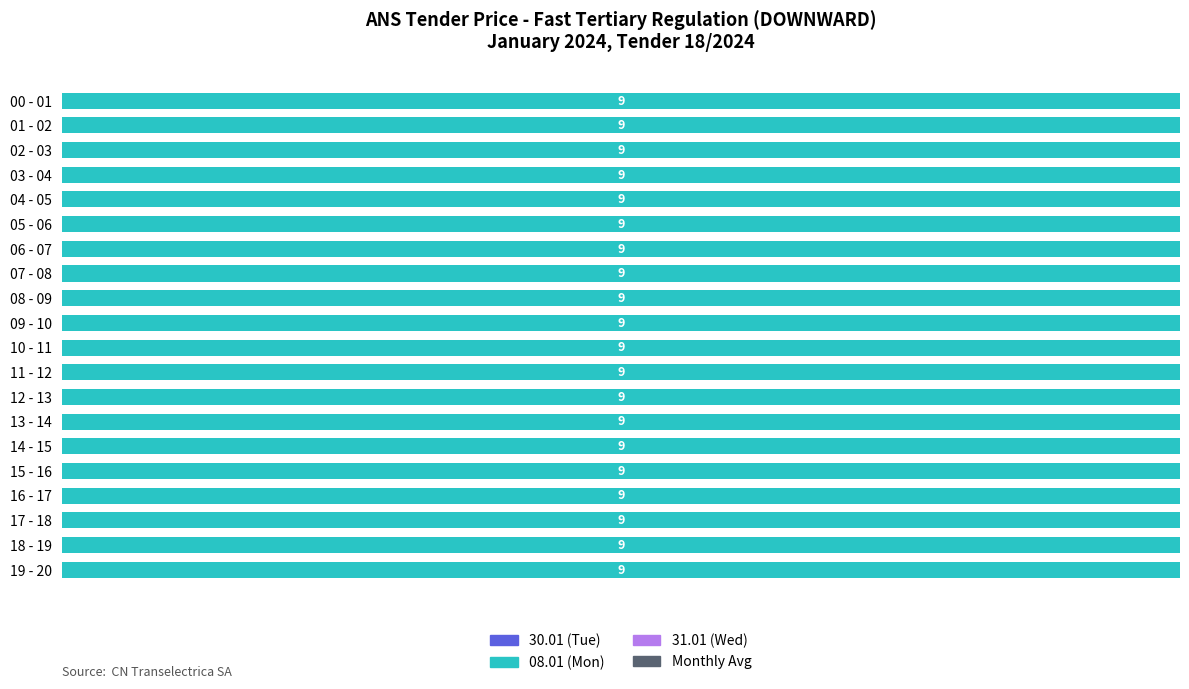

Which series has the largest total across all categories?

08.01 (Mon)